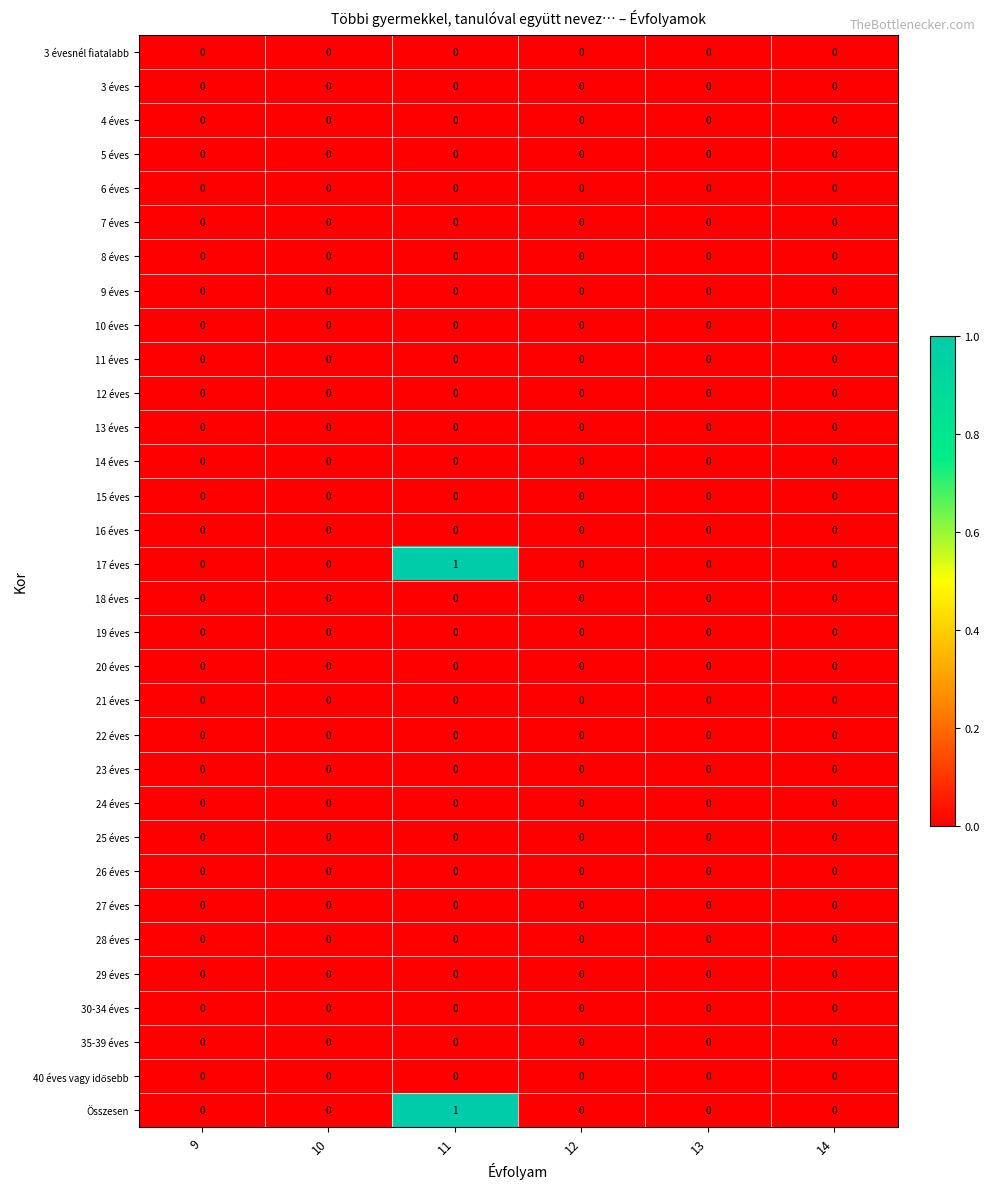

At which category is the sum across all series the highest?

11